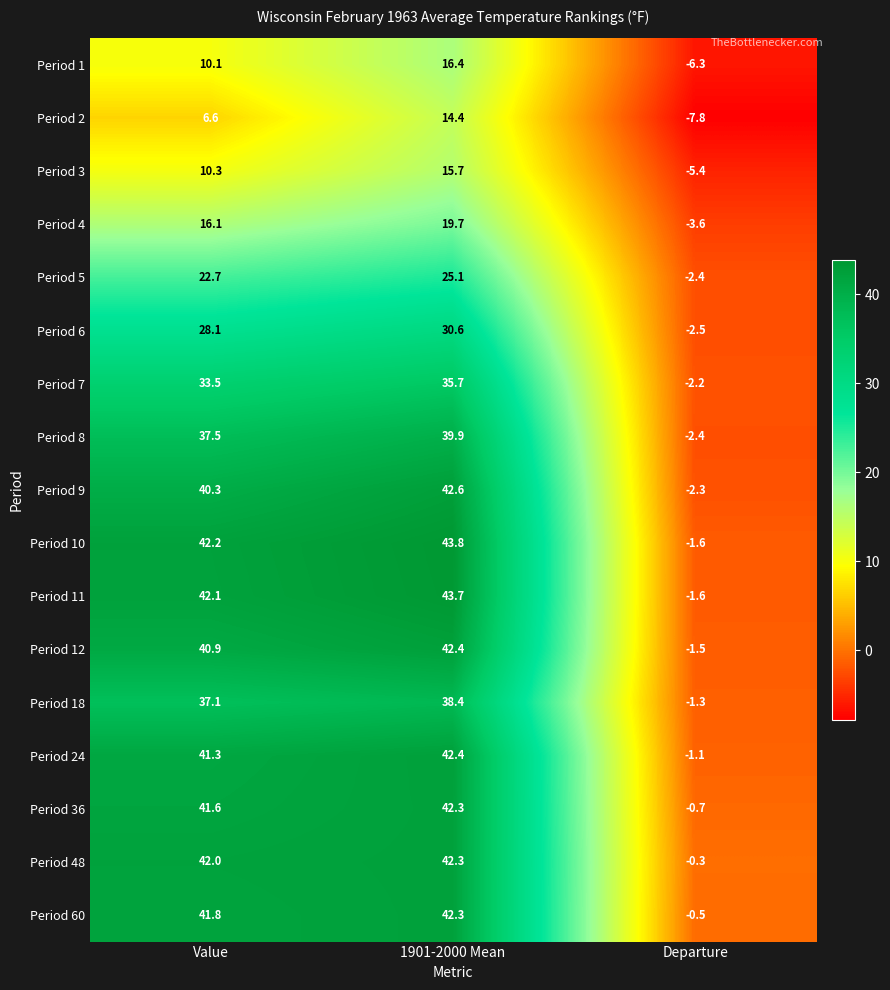

Rank the categories by Period 10 value from highest to lowest.

1901-2000 Mean, Value, Departure